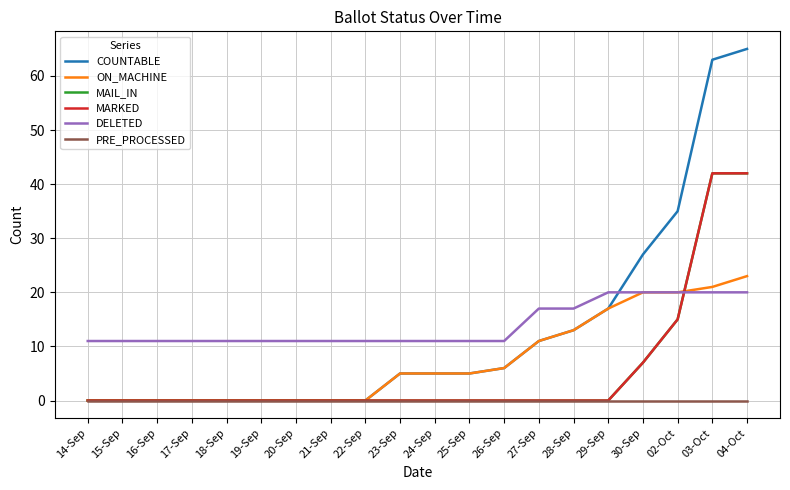

Read the COUNTABLE value at 23-Sep.

5